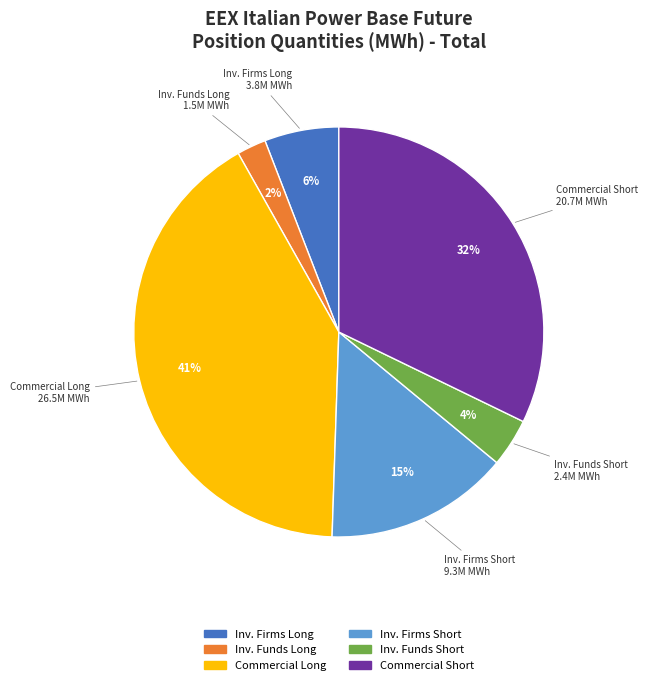

Is there any slice that represents more than half of the pie?

No